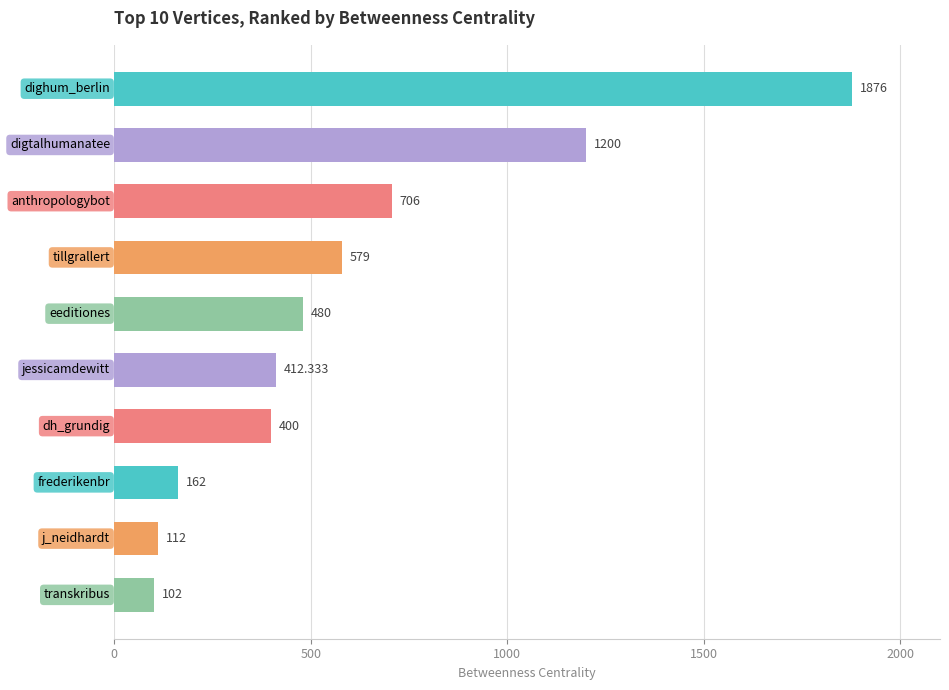

What is the average value?

602.9